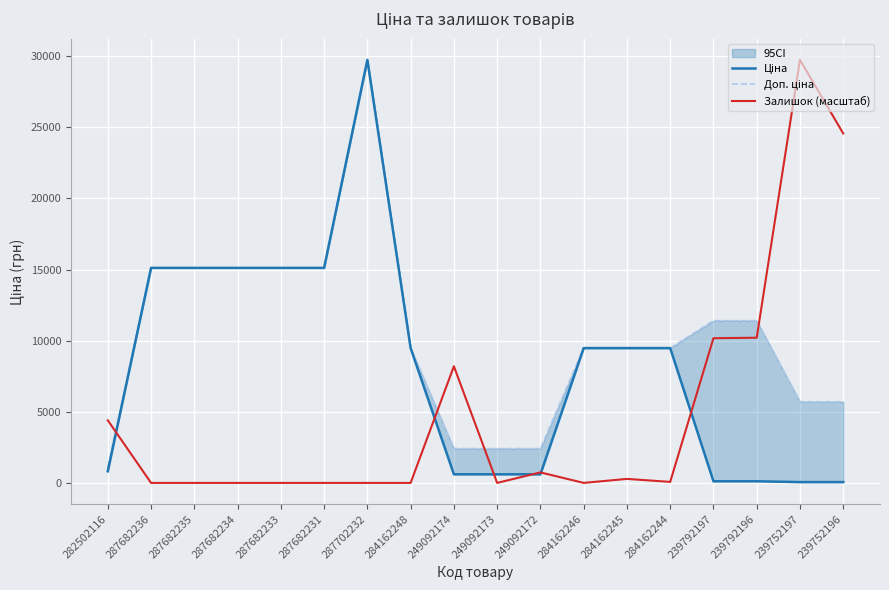

What is the difference between the Ціна values at 282502116 and 287682236?

14301.5